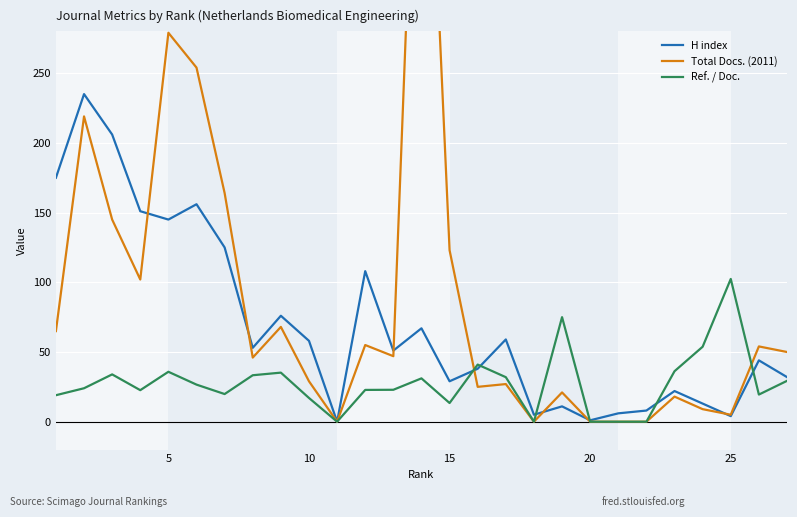

The value of Ref. / Doc. at 10 is 17.0. True or false?

True